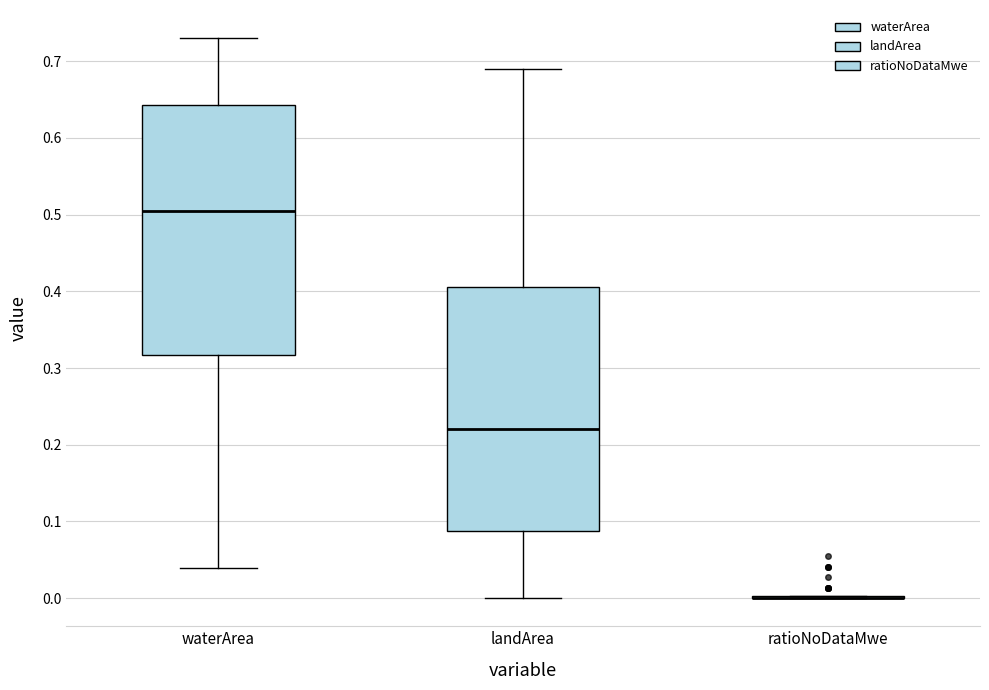

Reading left to right, read every box against the y-axis: the position of its median line, the range the box covers, and the ends of its whiskers. The values are not printed on the chart, so give them approximately, as read against the axis.

waterArea: median 0.51, box 0.32 to 0.64, whiskers 0.04 to 0.73
landArea: median 0.22, box 0.09 to 0.41, whiskers 0.00 to 0.69
ratioNoDataMwe: box collapsed to a line at 0.00, whiskers 0.00 to 0.00